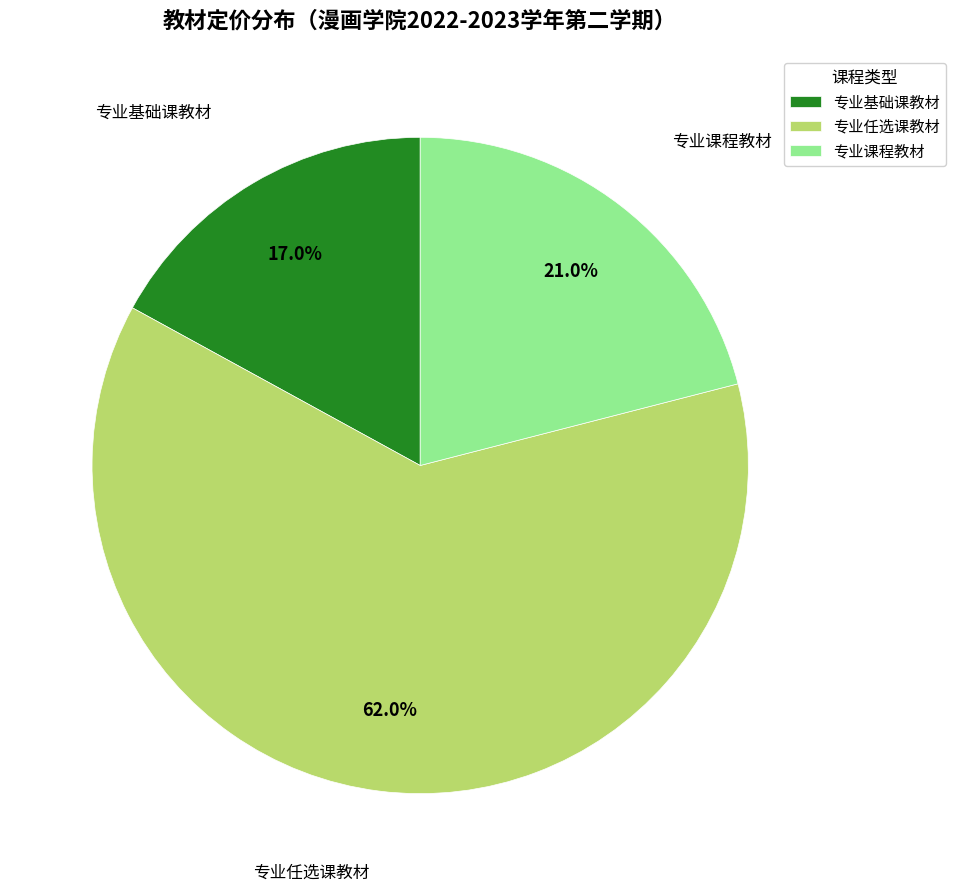

Combined, what portion of the pie is 专业基础课教材 and 专业任选课教材?

79.0%